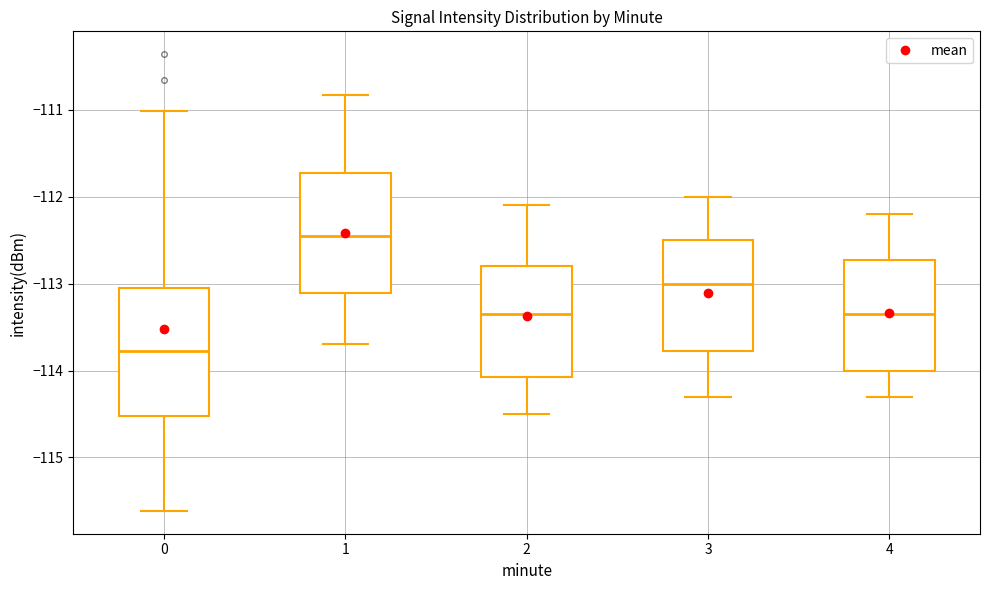

Which box's median line is the lowest?

0